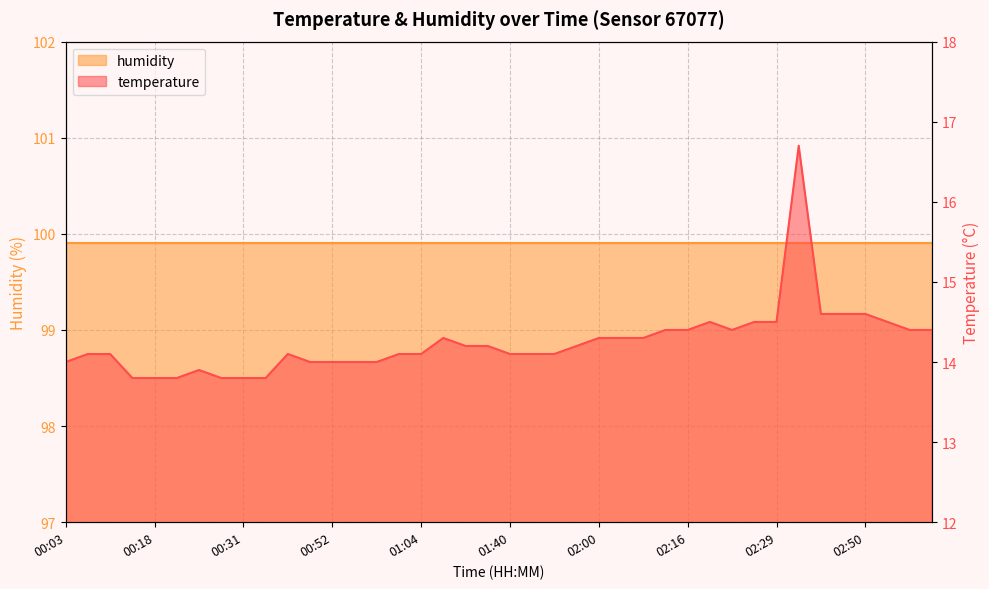

Reading left to right, transcribe all the data shown in this chart.

14.0	14.1	14.1	13.8	13.8	13.8	13.9	13.8	13.8	13.8	14.1	14.0	14.0	14.0	14.0	14.1	14.1	14.3	14.2	14.2	14.1	14.1	14.1	14.2	14.3	14.3	14.3	14.4	14.4	14.5	14.4	14.5	14.5	16.7	14.6	14.6	14.6	14.5	14.4	14.4